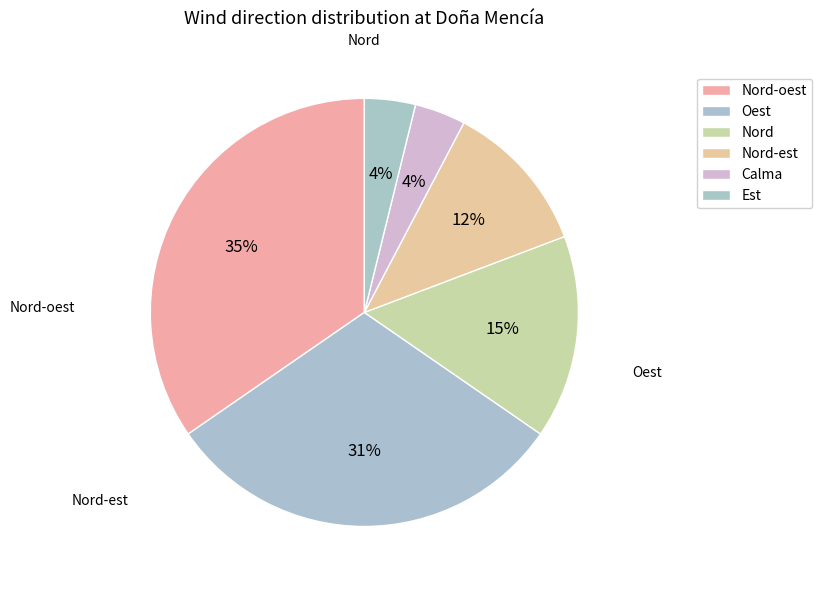

True or false: Nord-oest accounts for 35% of the total.

True